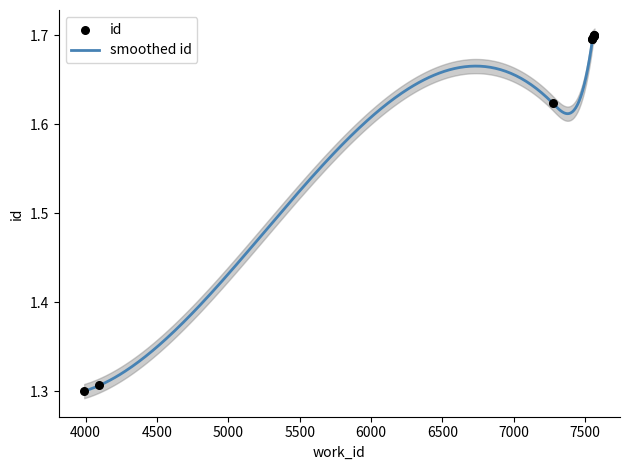

What is the ratio of the value at 3990 to the value at 7271?

0.8